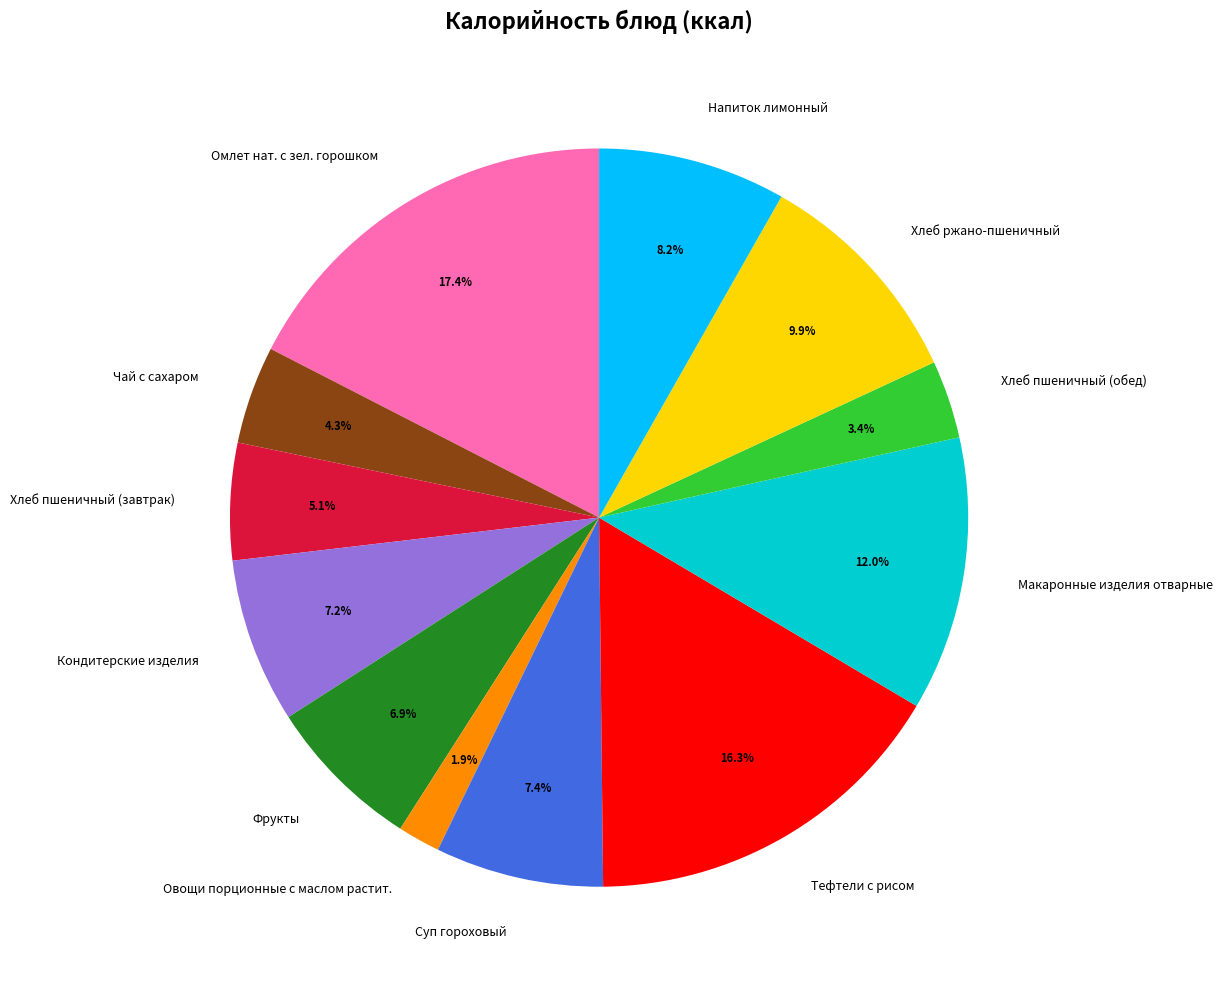

Do Фрукты and Чай с сахаром together represent more than half of the pie?

No